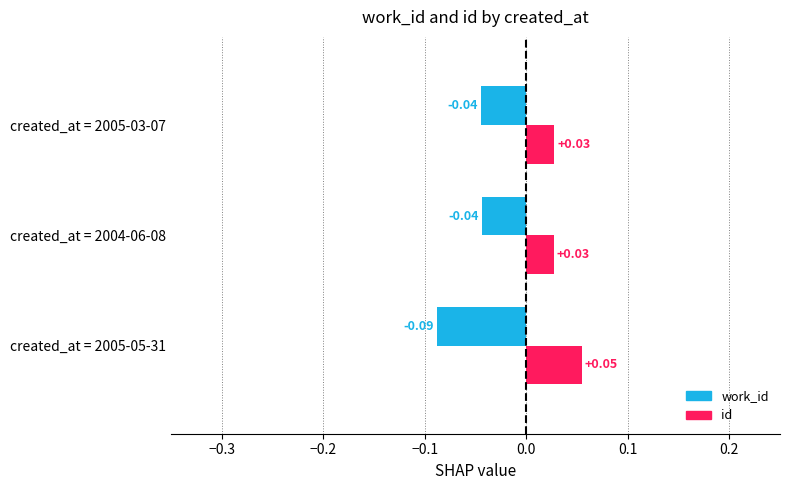

Which series has the largest total across all categories?

id